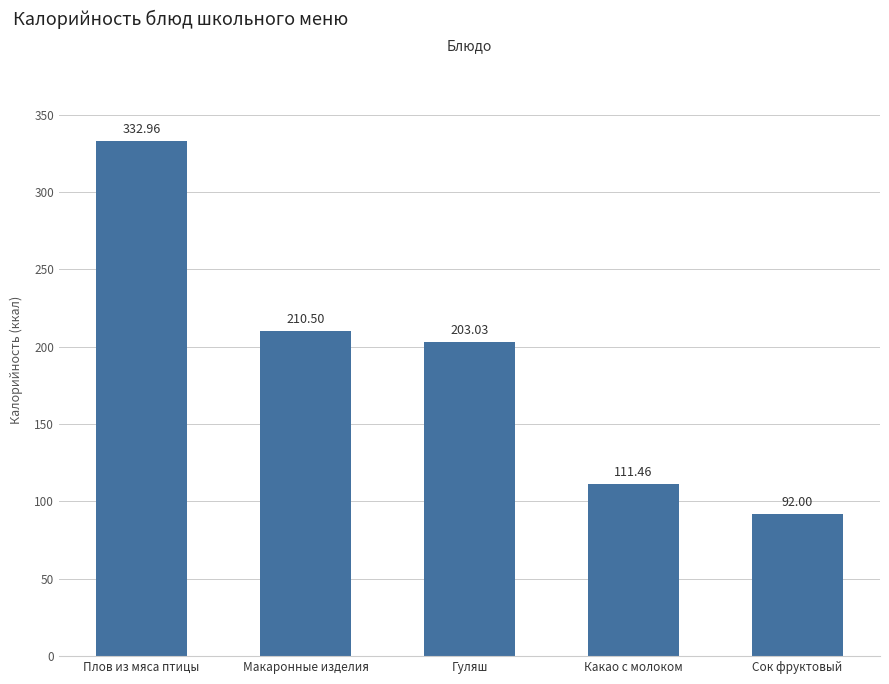

List the labels in order of value, largest first.

Плов из мяса птицы, Макаронные изделия, Гуляш, Какао с молоком, Сок фруктовый